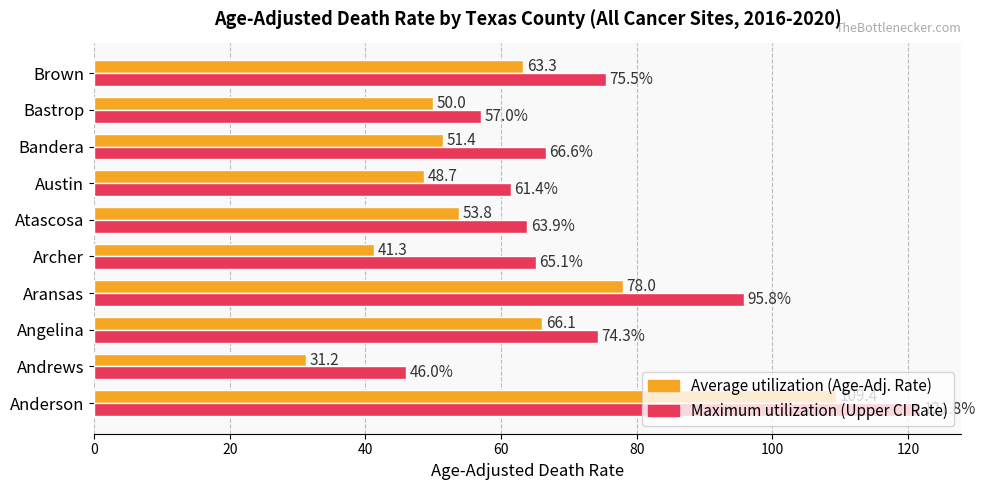

What is the spread (max minus min) of values at Bastrop?

7.0